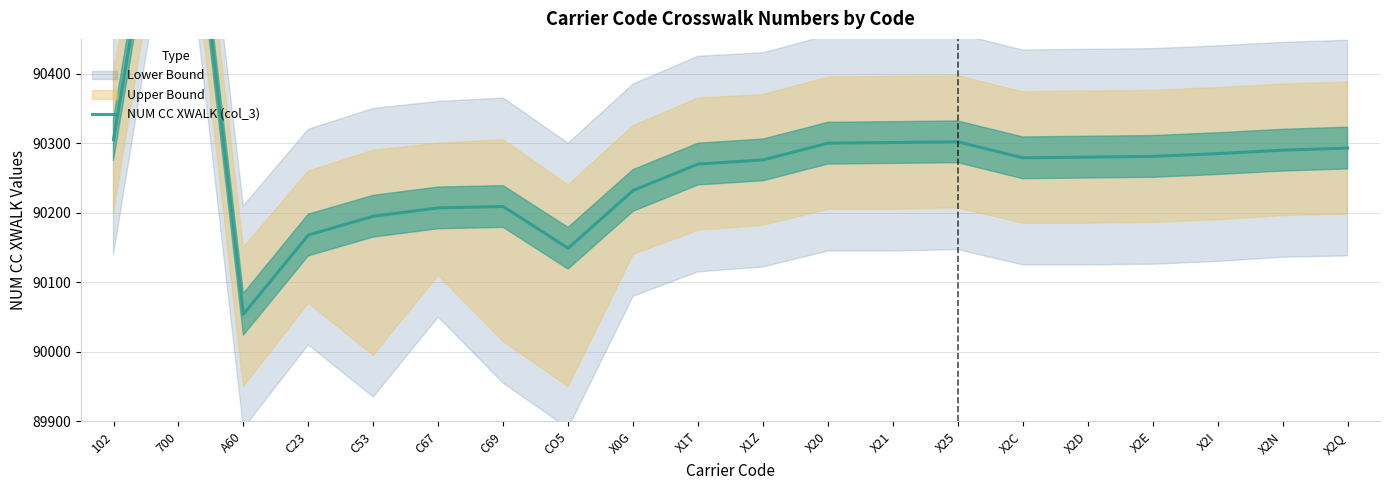

How many lines are shown in the chart?

1